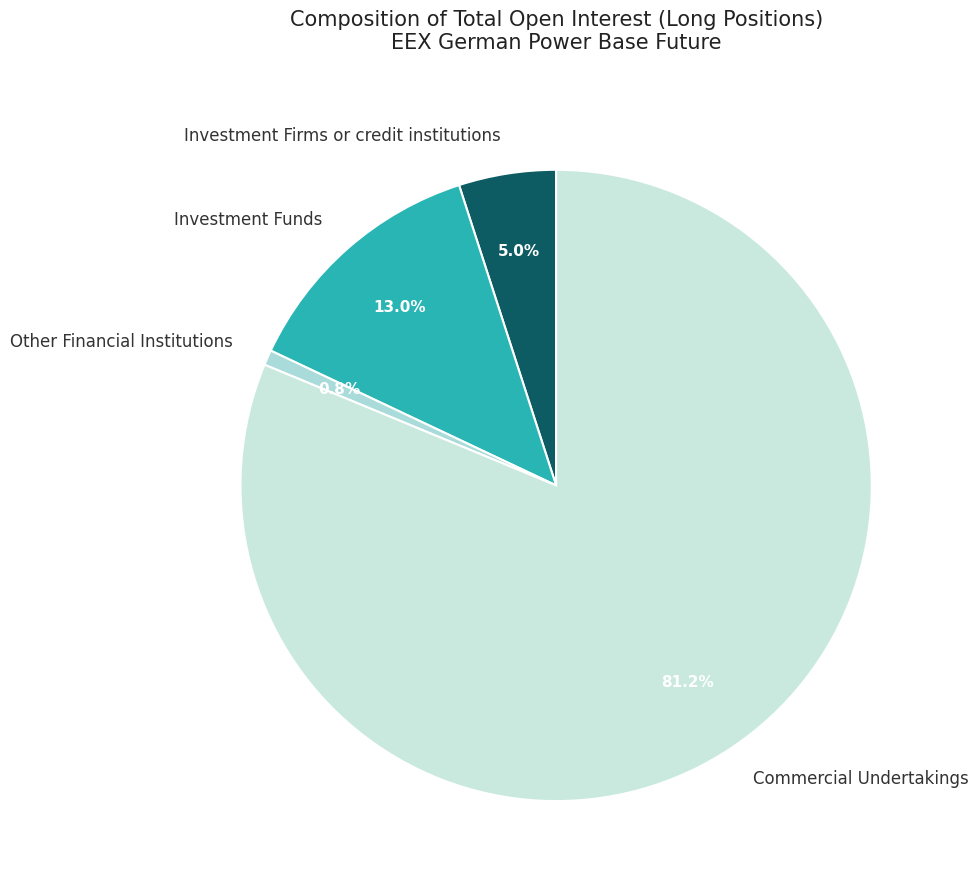

Which has a higher value, Investment Funds or Commercial Undertakings?

Commercial Undertakings